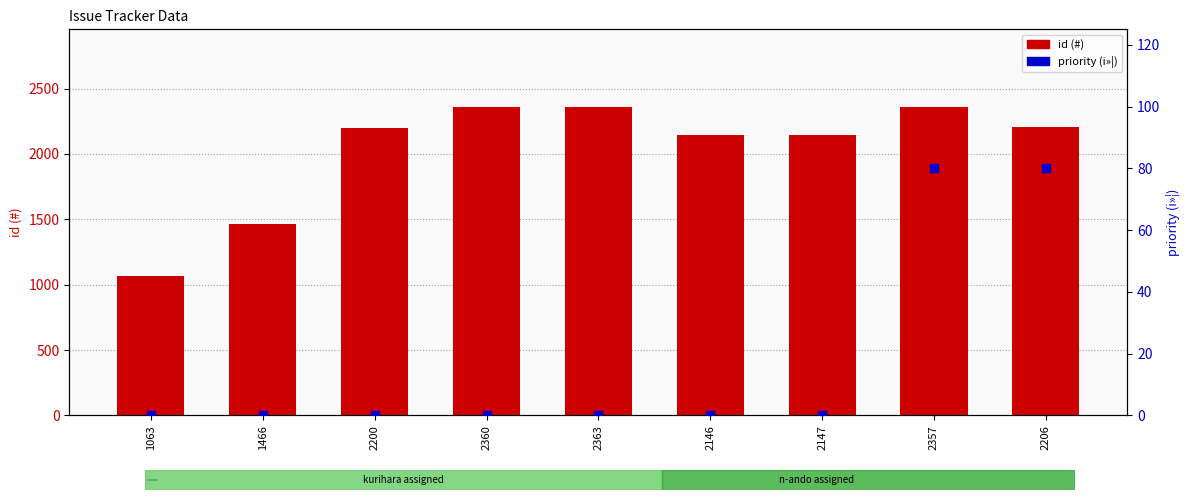

At which category is the sum across all series the highest?

2357